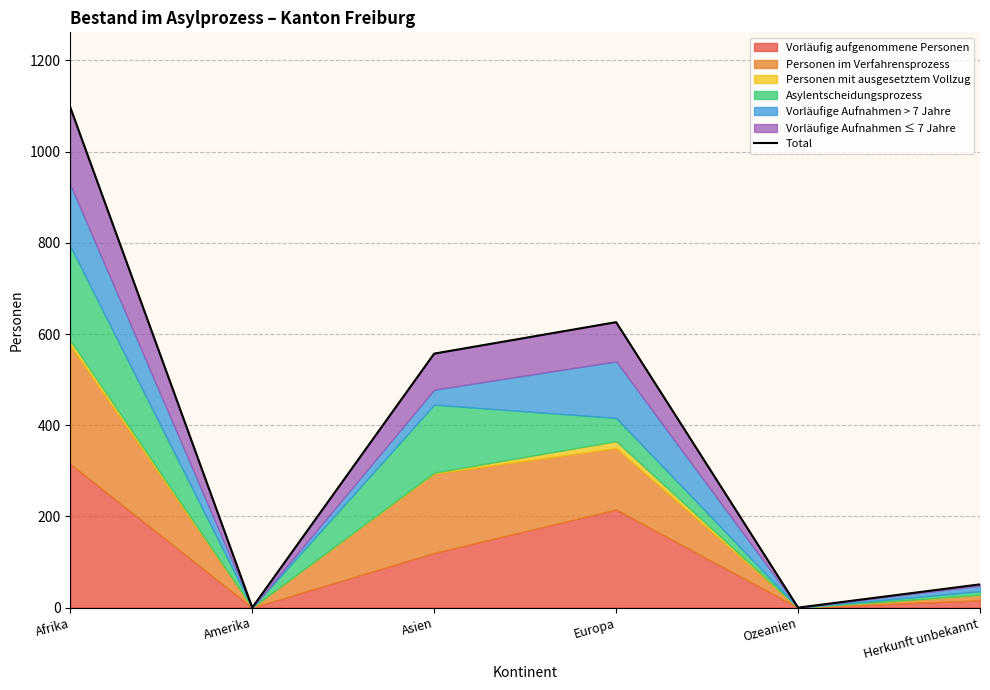

The value at Ozeanien is -725. True or false?

False